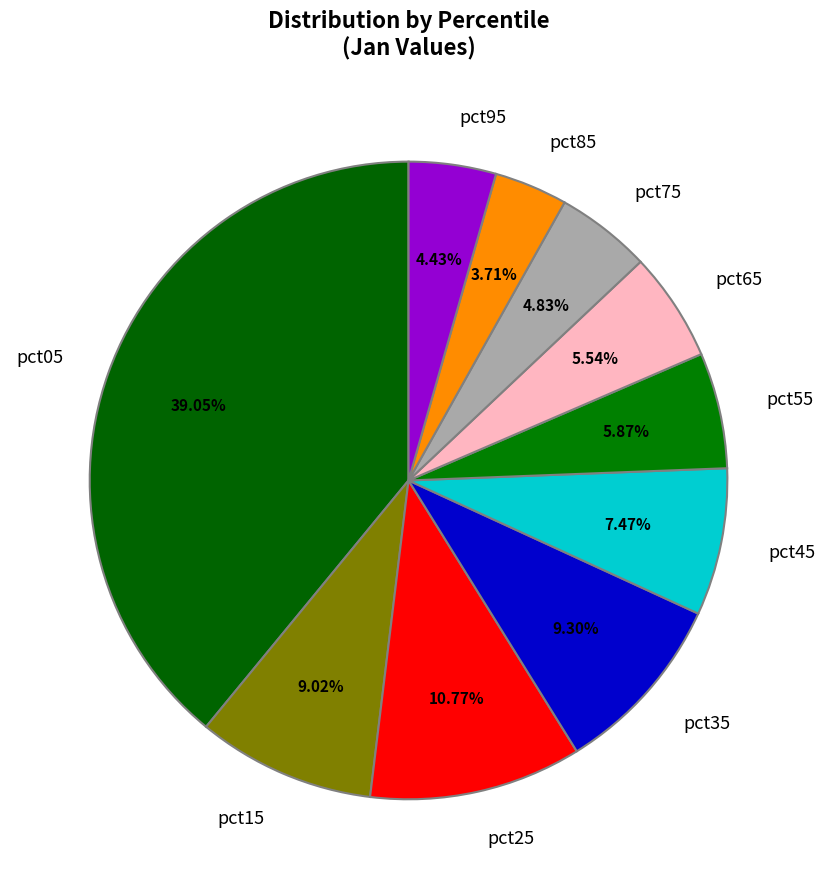

To the nearest percent, what portion does pct85 represent?

4%